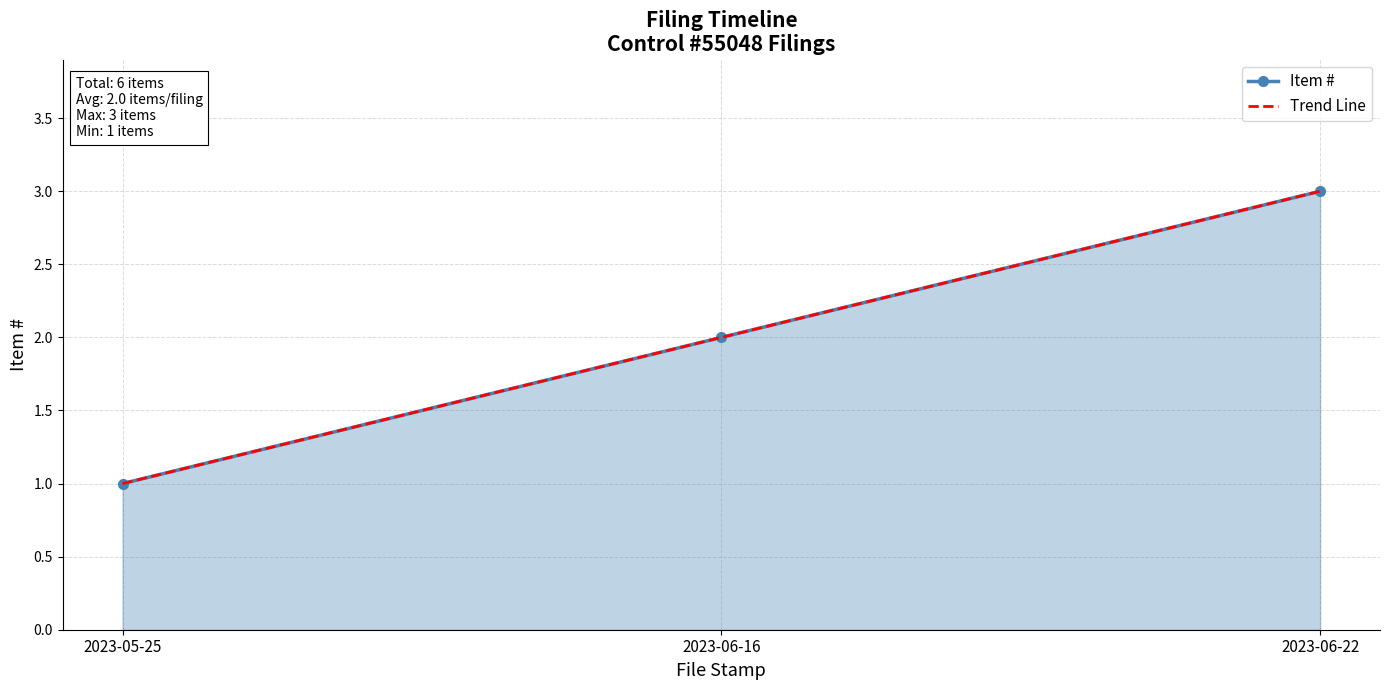

True or false: the data shows 1 at 2023-06-22.

False